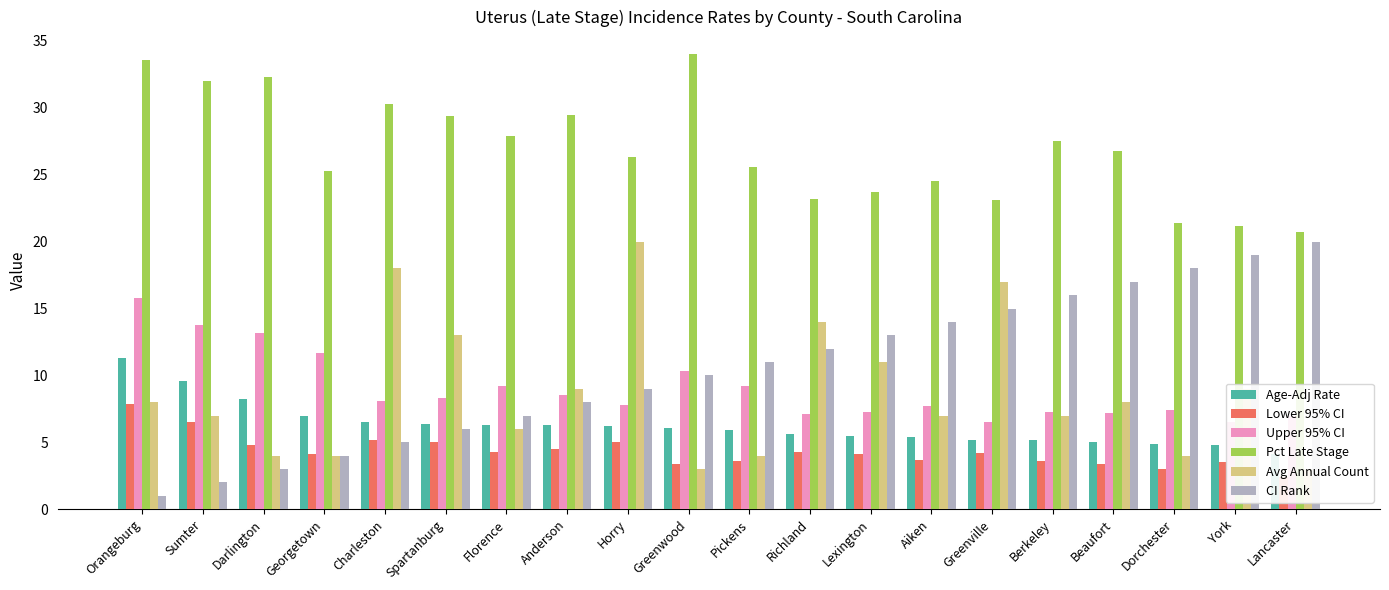

Reading right to left, transcribe all the data shown in this chart.

Age-Adj Rate: 4.1	4.8	4.9	5.0	5.2	5.2	5.4	5.5	5.6	5.9	6.1	6.2	6.3	6.3	6.4	6.5	7.0	8.2	9.6	11.3
Lower 95% CI: 2.4	3.5	3.0	3.4	3.6	4.2	3.7	4.1	4.3	3.6	3.4	5.0	4.5	4.3	5.0	5.2	4.1	4.8	6.5	7.9
Upper 95% CI: 7.0	6.5	7.4	7.2	7.3	6.5	7.7	7.3	7.1	9.2	10.3	7.8	8.5	9.2	8.3	8.1	11.7	13.2	13.8	15.8
Pct Late Stage: 20.7	21.2	21.4	26.8	27.5	23.1	24.5	23.7	23.2	25.6	34.0	26.3	29.5	27.9	29.4	30.3	25.3	32.3	32.0	33.6
Avg Annual Count: 3.0	9.0	4.0	8.0	7.0	17.0	7.0	11.0	14.0	4.0	3.0	20.0	9.0	6.0	13.0	18.0	4.0	4.0	7.0	8.0
CI Rank: 20.0	19.0	18.0	17.0	16.0	15.0	14.0	13.0	12.0	11.0	10.0	9.0	8.0	7.0	6.0	5.0	4.0	3.0	2.0	1.0